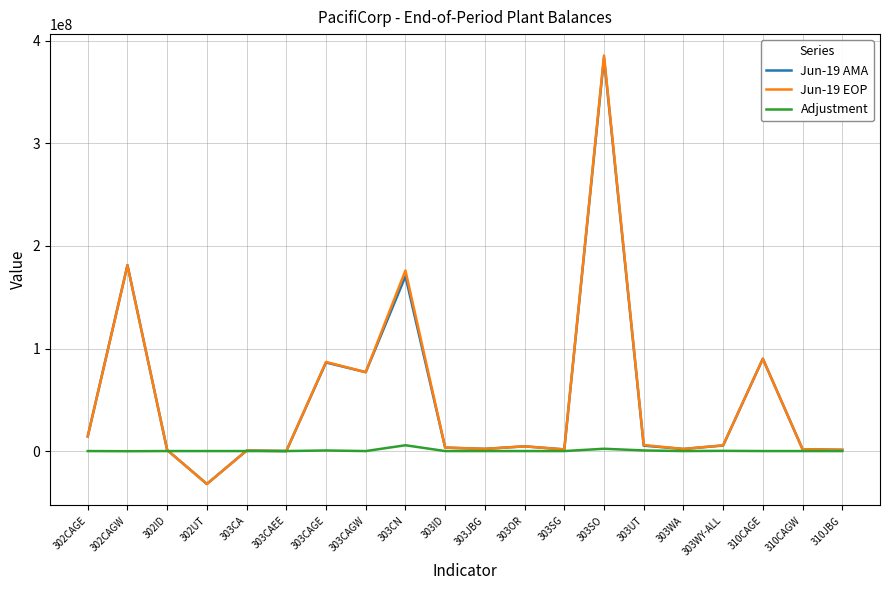

Which series has the widest spread of values?

Jun-19 EOP